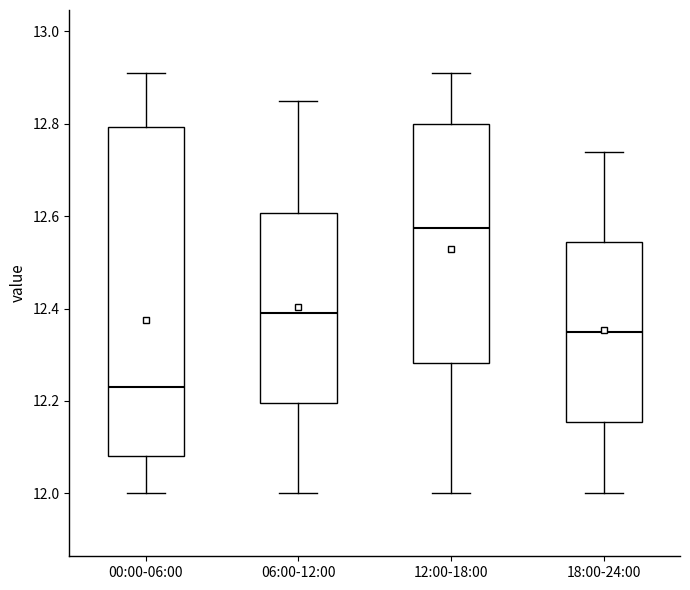

Where does the upper whisker of the box for 12:00-18:00 end on the y-axis? The values are not printed on the chart, so give them approximately, as read against the axis.

12.92